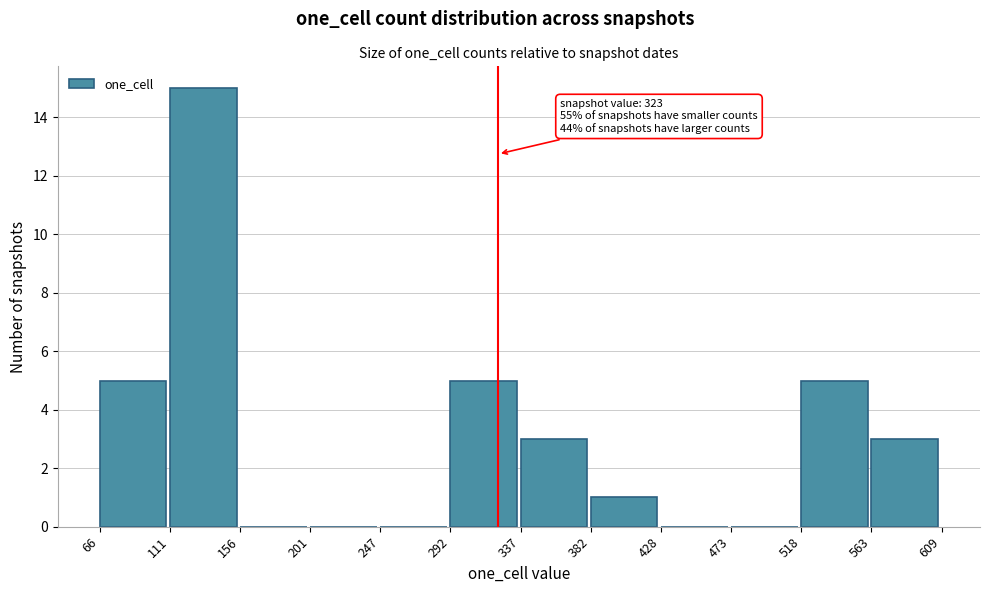

Which range on the x-axis has the tallest bar?

111 to 156